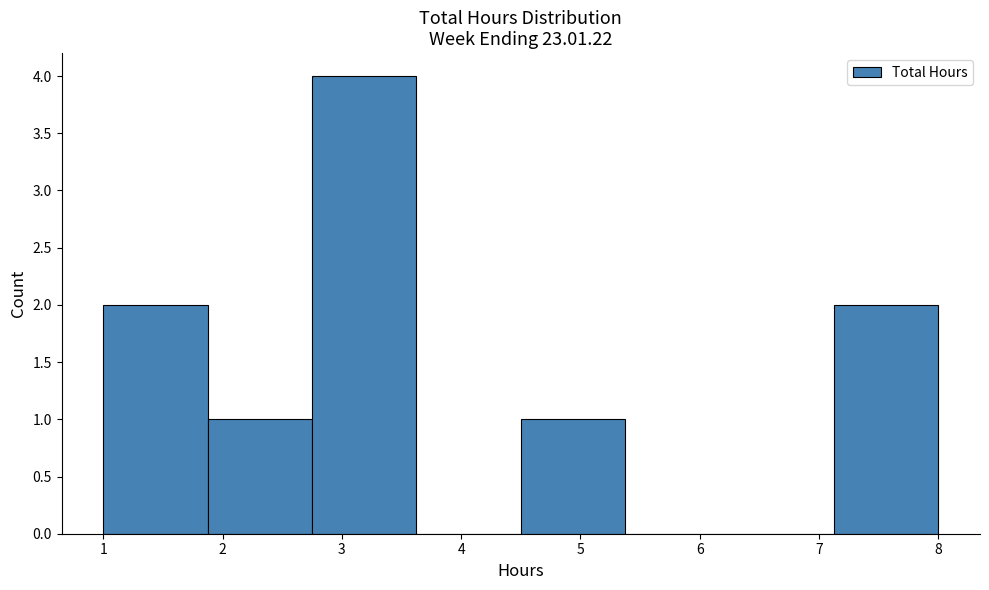

Reading left to right, list every bar in this chart as the range it spans on the x-axis followed by its height. Neither the bar edges nor the heights are printed on the chart, so give them approximately, as read against the axes.

1.0 to 1.9: 2
1.9 to 2.8: 1
2.8 to 3.6: 4
3.6 to 4.5: 0
4.5 to 5.4: 1
5.4 to 6.3: 0
6.3 to 7.1: 0
7.1 to 8.0: 2